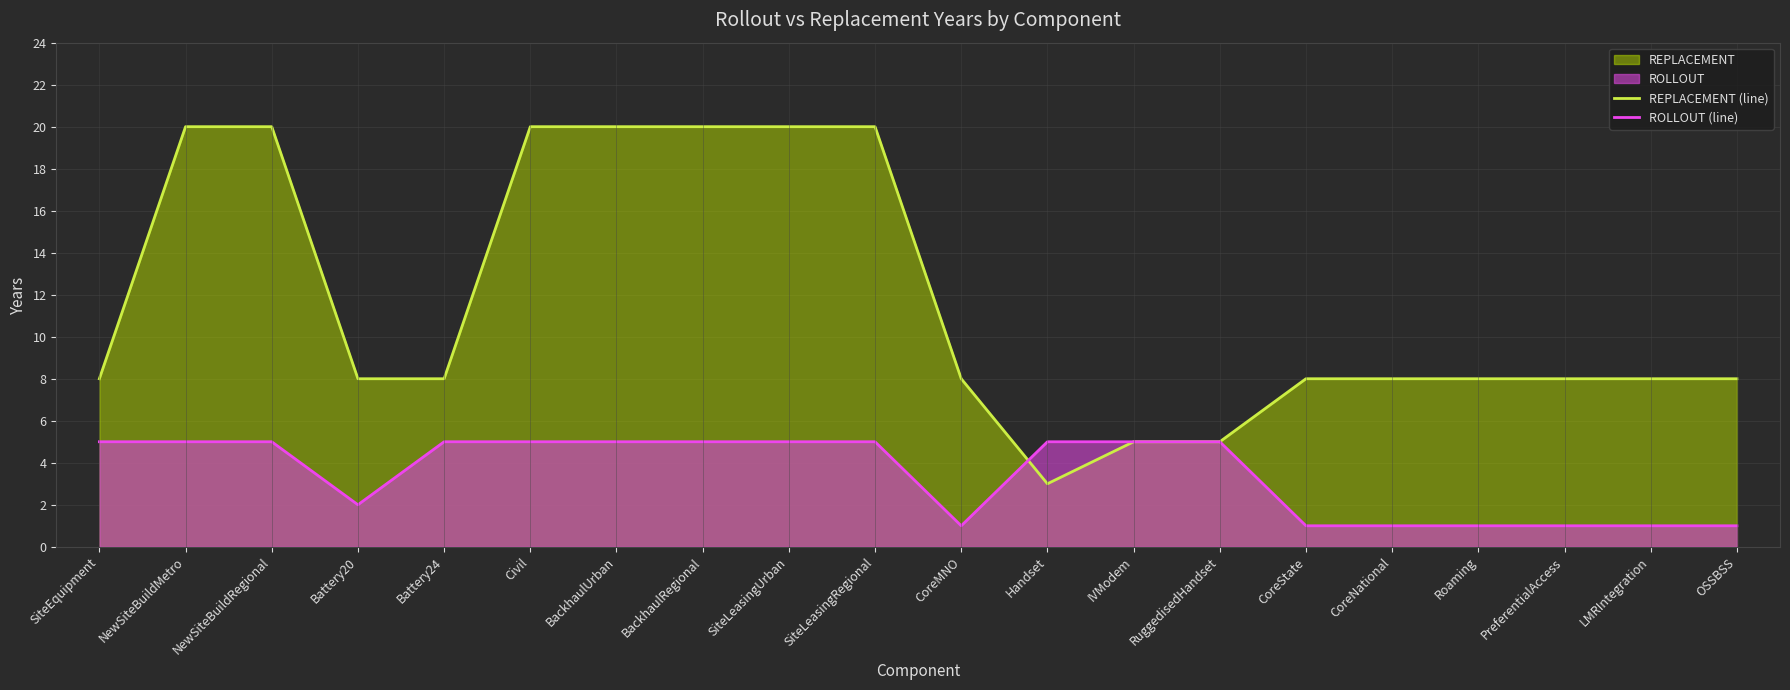

Rank the categories by REPLACEMENT (line) value from highest to lowest.

NewSiteBuildMetro, NewSiteBuildRegional, Civil, BackhaulUrban, BackhaulRegional, SiteLeasingUrban, SiteLeasingRegional, SiteEquipment, Battery20, Battery24, CoreMNO, CoreState, CoreNational, Roaming, PreferentialAccess, LMRIntegration, OSSBSS, IVModem, RuggedisedHandset, Handset